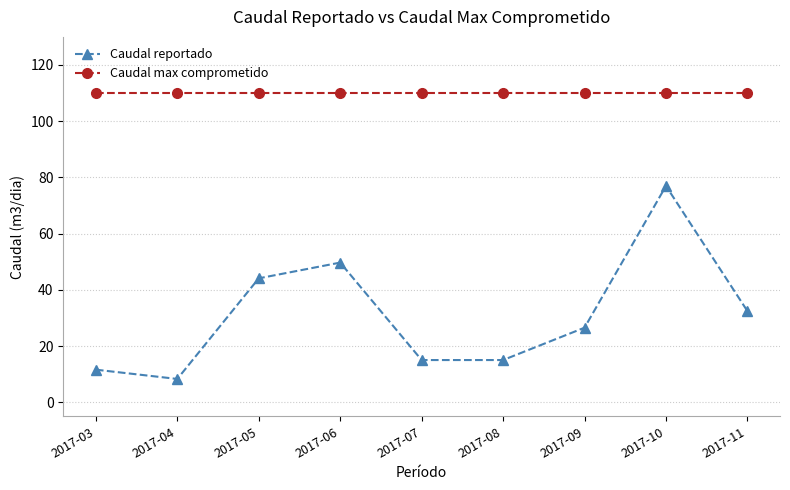

Reading right to left, what are all the values shown in this chart?

Caudal reportado: 2017-11=32.5	2017-10=77.0	2017-09=26.5	2017-08=15.0	2017-07=15.0	2017-06=49.7	2017-05=44.1	2017-04=8.3	2017-03=11.6
Caudal max comprometido: 2017-11=110.0	2017-10=110.0	2017-09=110.0	2017-08=110.0	2017-07=110.0	2017-06=110.0	2017-05=110.0	2017-04=110.0	2017-03=110.0